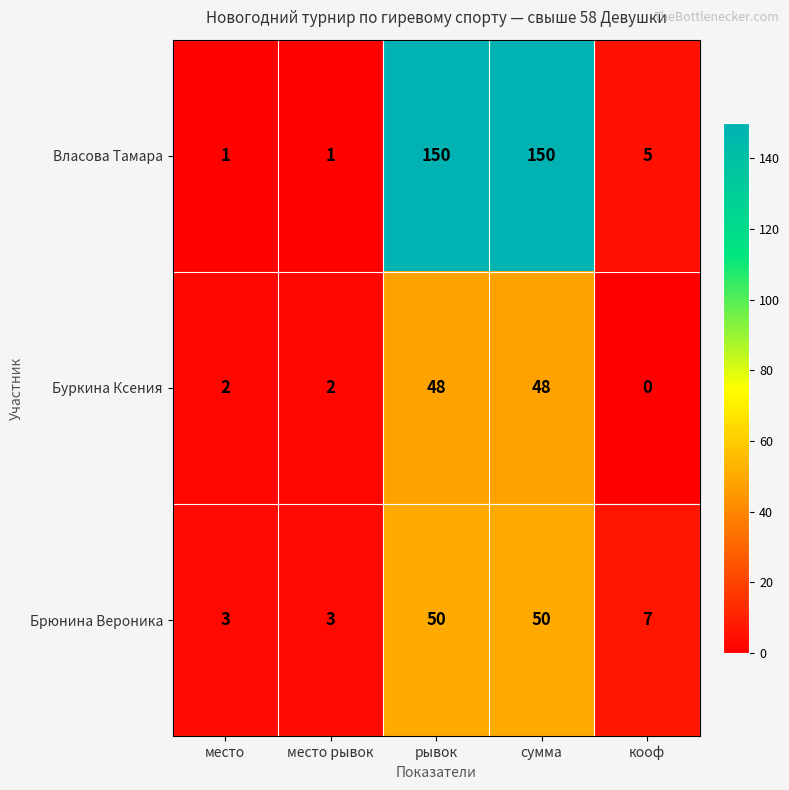

How many series are shown in this chart?

3